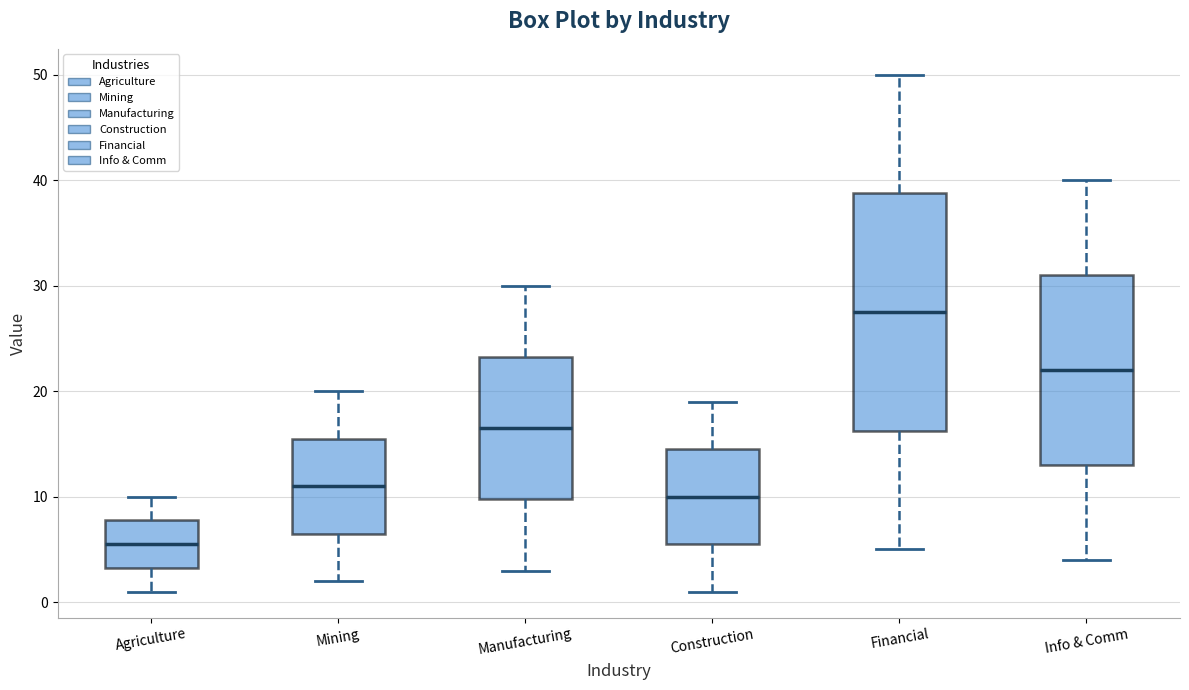

Where is the lower edge of the box for Financial on the y-axis? The values are not printed on the chart, so give them approximately, as read against the axis.

16